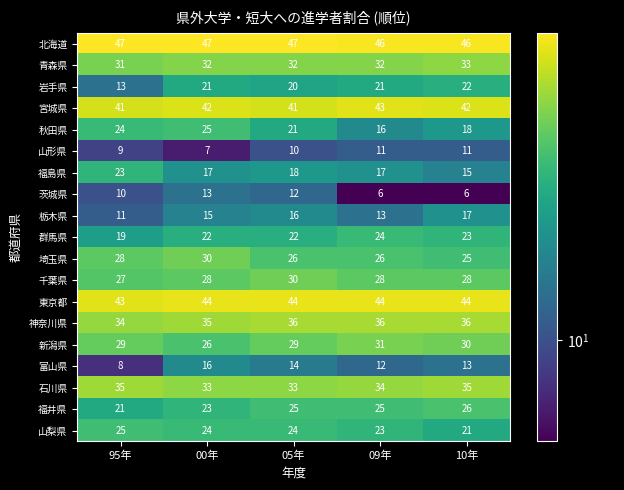

What is the maximum value shown in the chart?

47